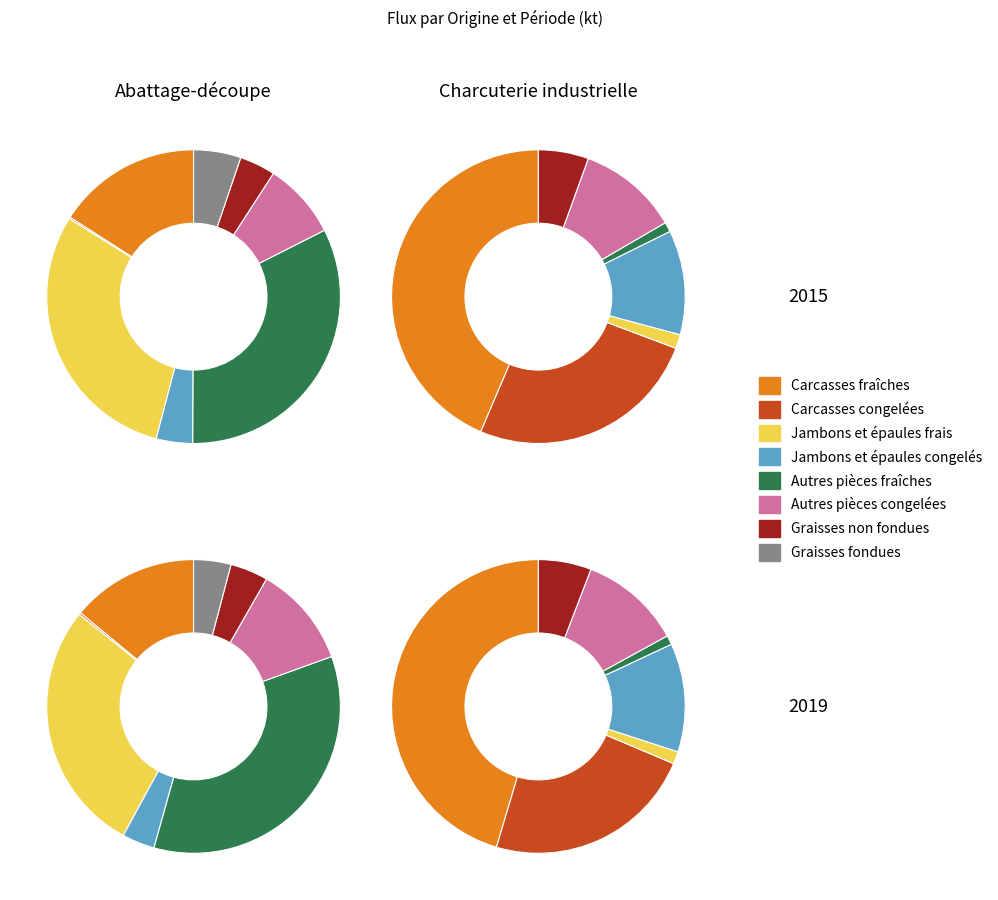

Count the number of slices in the pie.

8